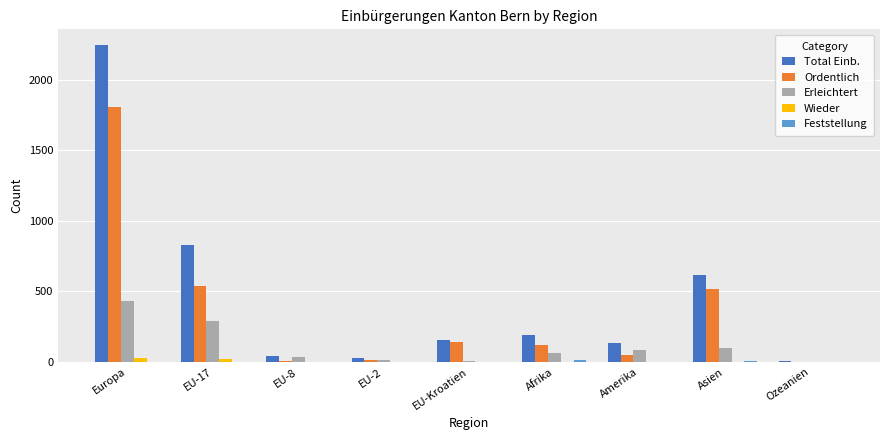

Where is Total Einb. nearest to the value 1124?

EU-17